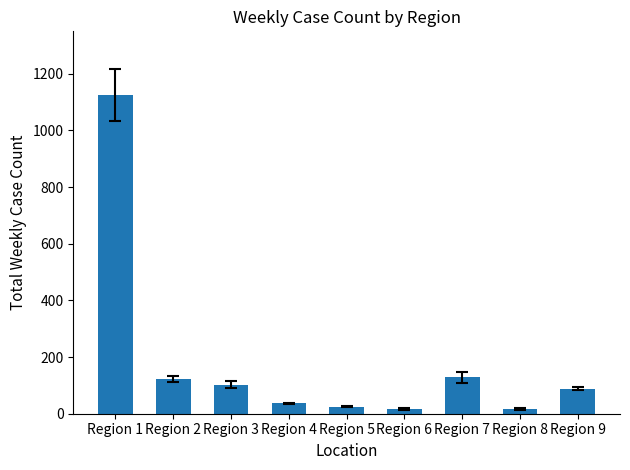

What is the approximate value at Region 7, to the nearest 10?

130